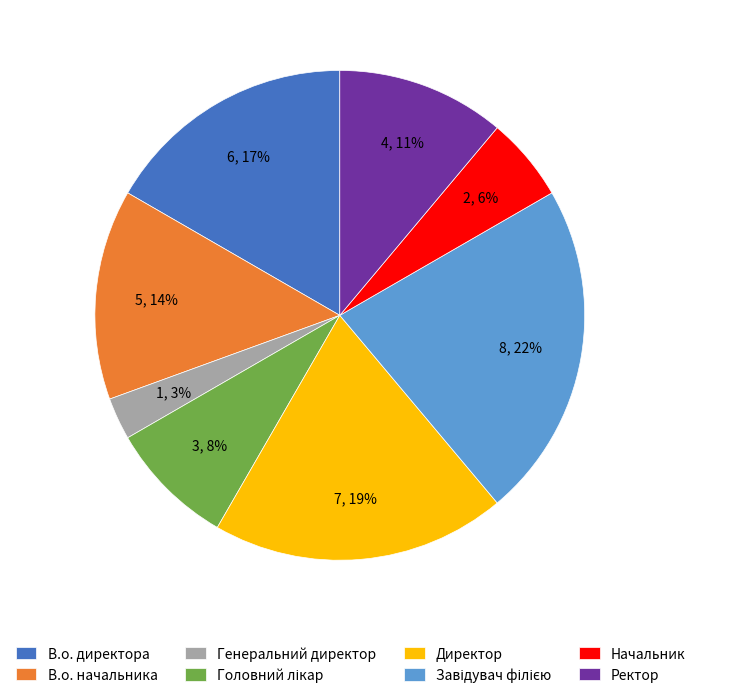

Which slice is the smallest?

Генеральний директор